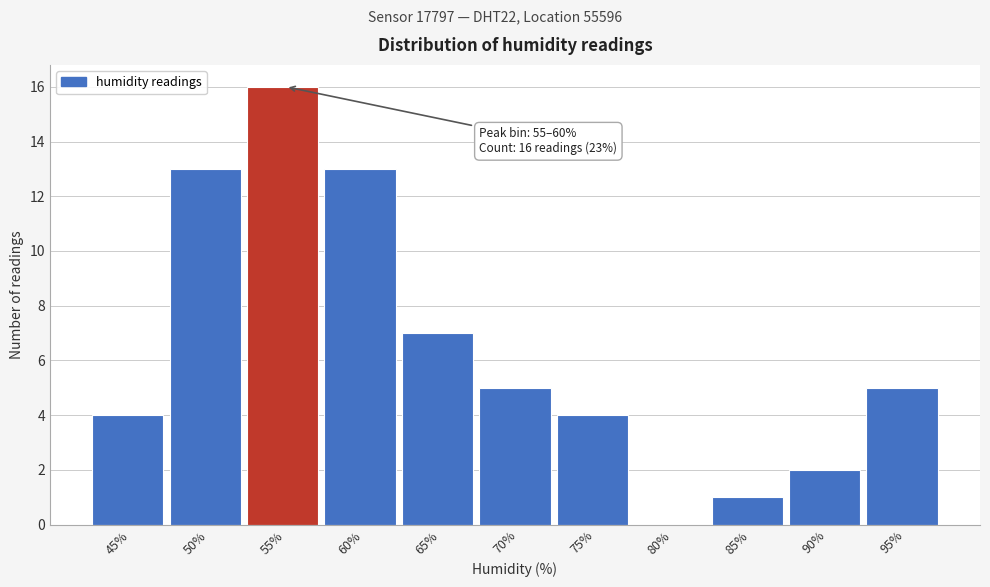

Reading left to right, extract all data points from this chart.

45%=4	50%=13	55%=16	60%=13	65%=7	70%=5	75%=4	80%=0	85%=1	90%=2	95%=5